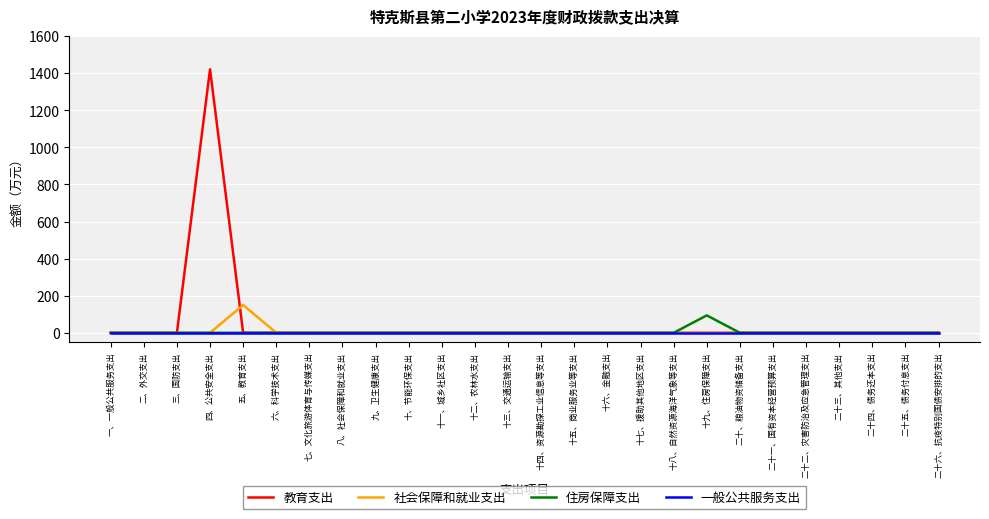

What is the spread (max minus min) of values at 四、公共安全支出?

1421.1